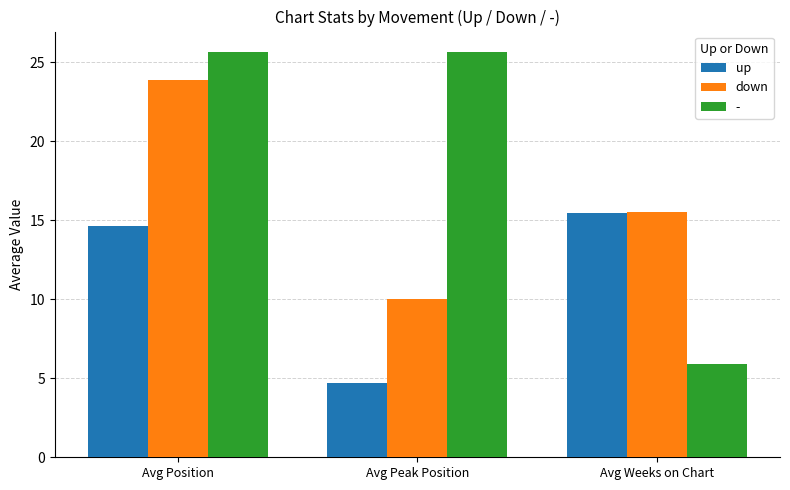

How many data points in up are above 14?

2